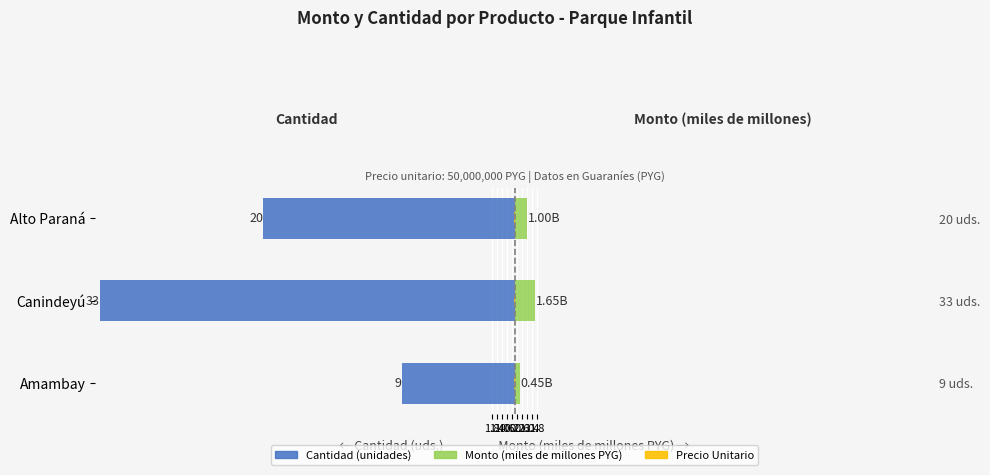

Reading left to right, transcribe all the data shown in this chart.

Cantidad (unidades): -9.0	-33.0	-20.0
Monto (miles de millones PYG): 0.5	1.6	1.0
Precio Unitario (miles de millones PYG): 0.1	0.1	0.1